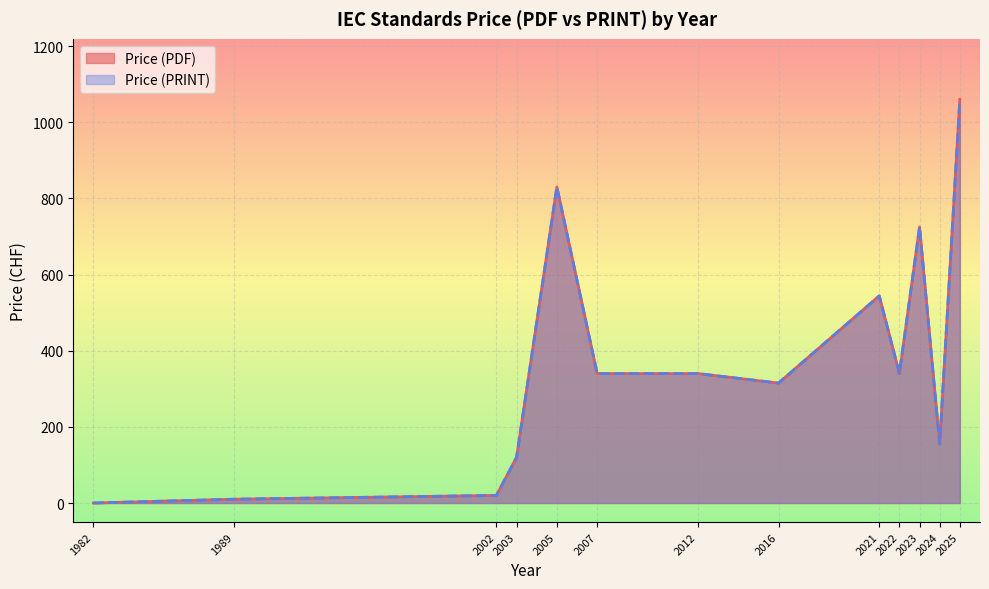

How many series are shown in this chart?

2